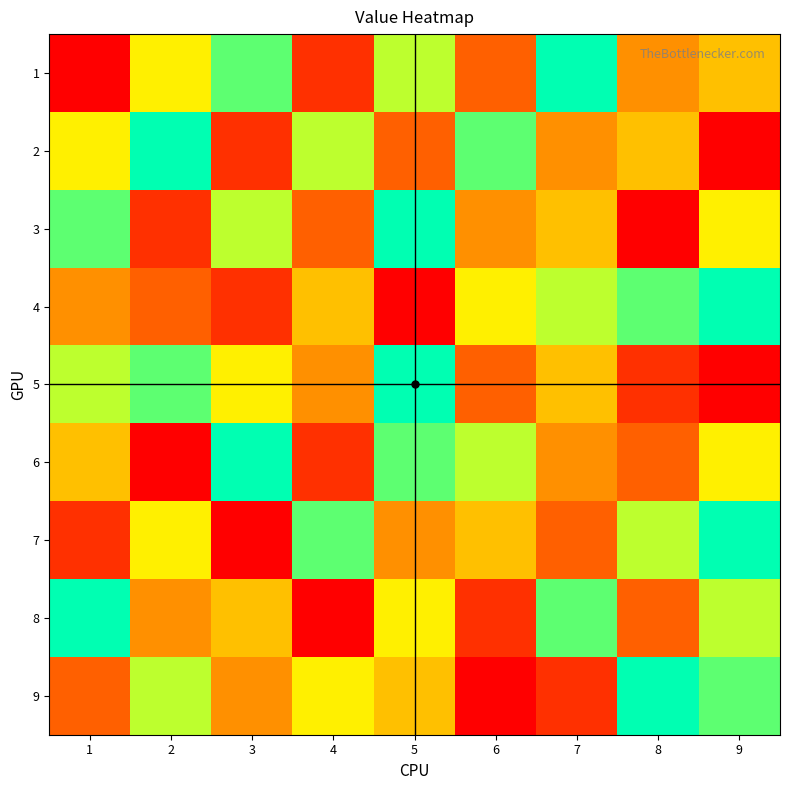

Between 3 and 5, which is larger?

3